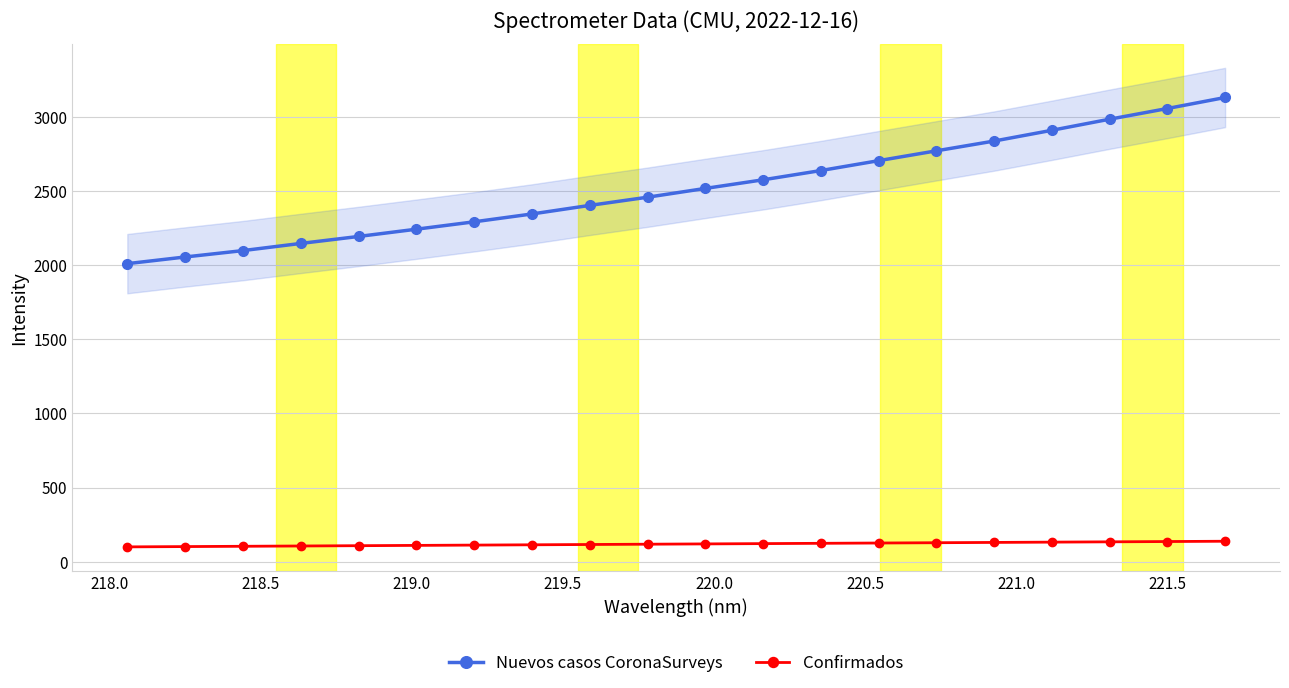

What is the greatest value displayed?

3129.2